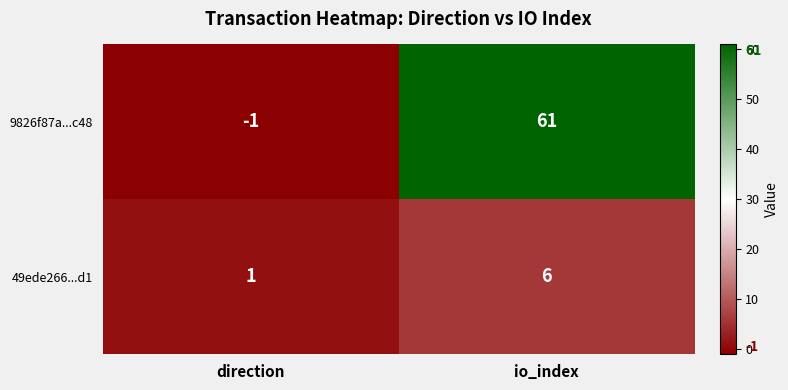

List the series in order of their overall mean, highest first.

9826f87a...c48, 49ede266...d1